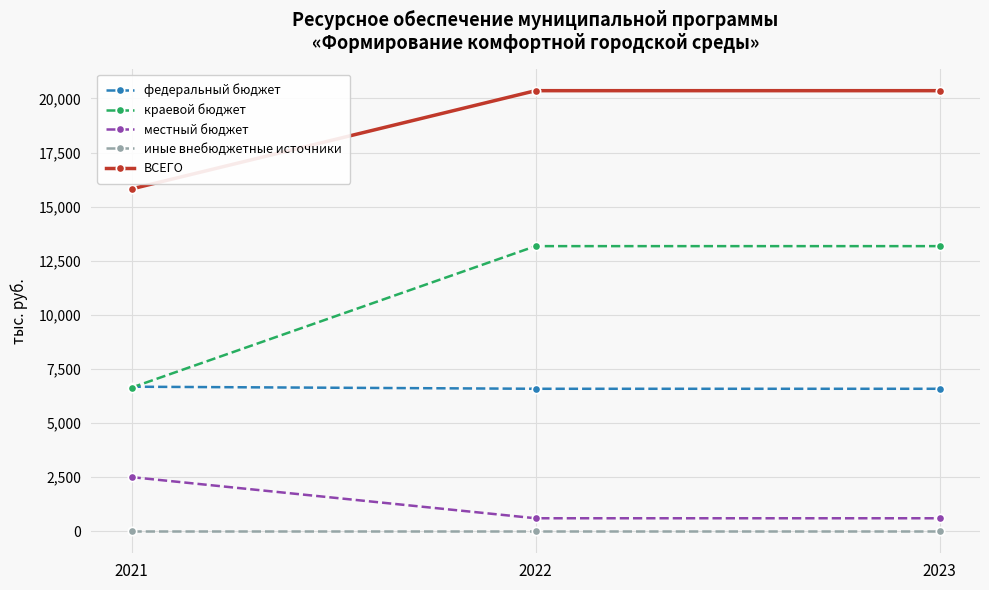

What is the sum of all краевой бюджет values?

32988.7